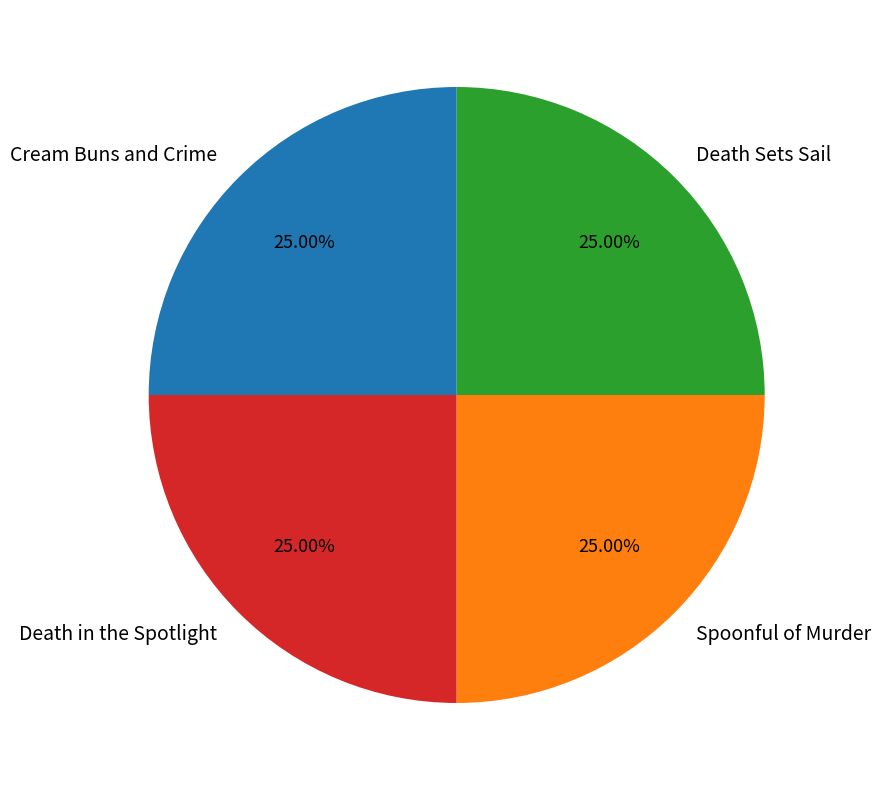

True or false: Death Sets Sail accounts for 35% of the total.

False